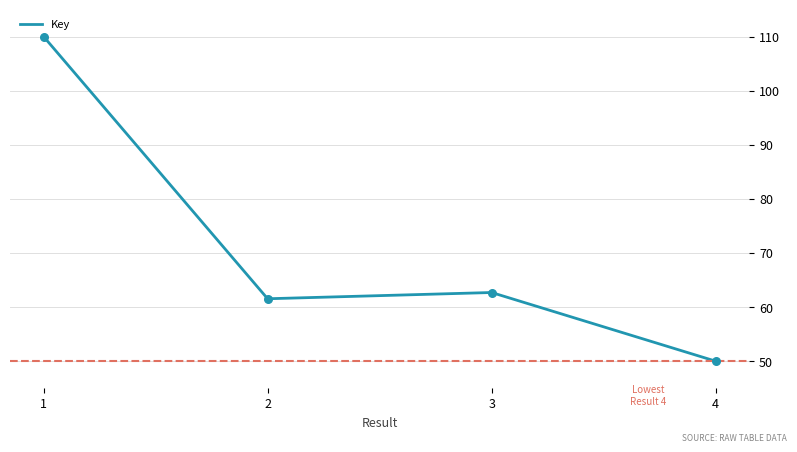

Between 4 and 3, which is larger?

3